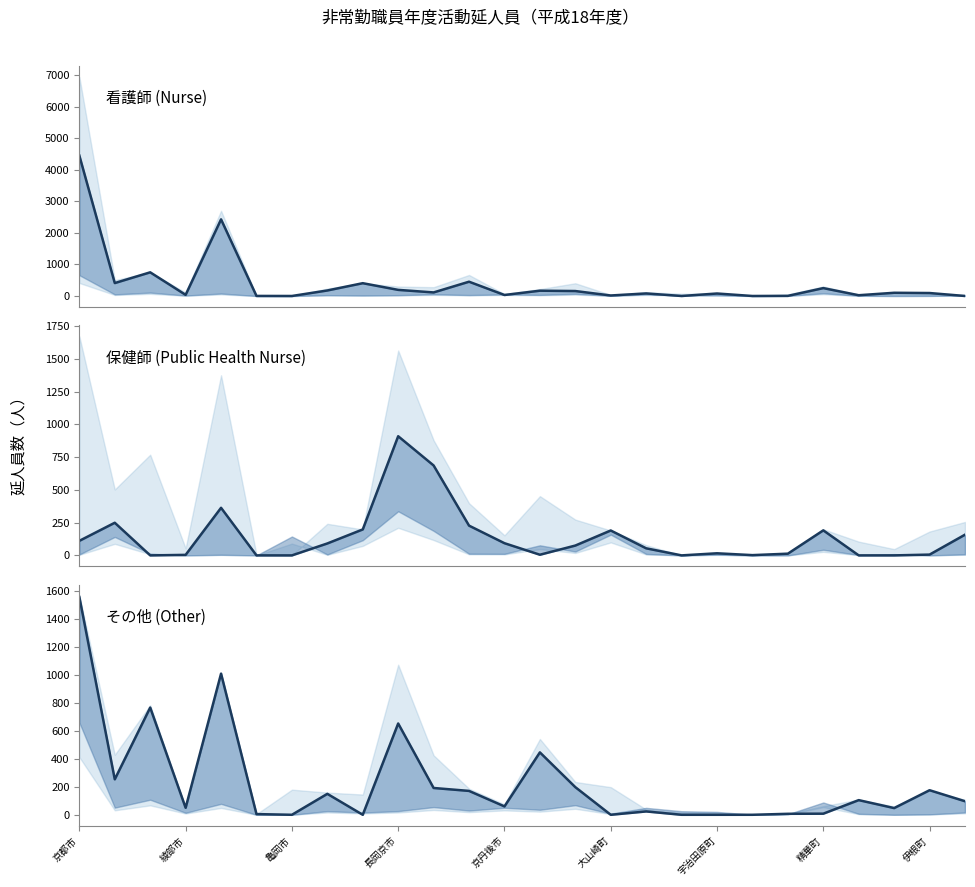

Which series has the widest spread of values?

看護師 (Nurse)